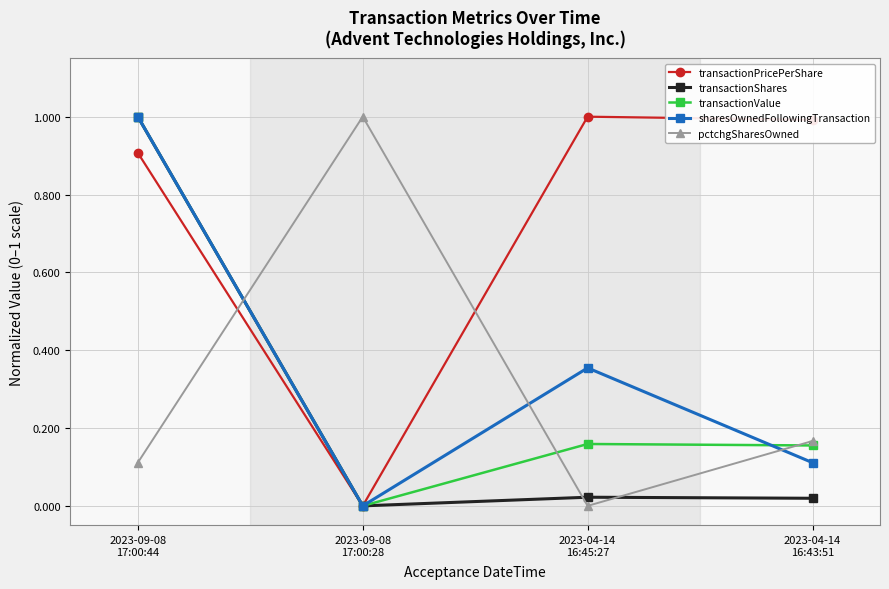

What is the difference between the highest and lowest values at 2023-09-08
17:00:28?

1.0